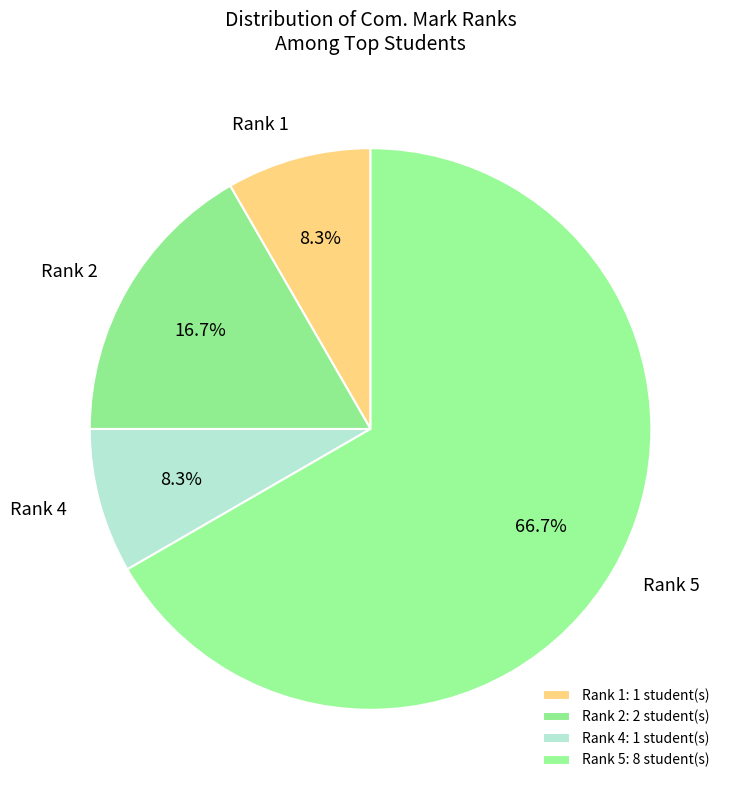

Is there a majority slice in this chart?

Yes